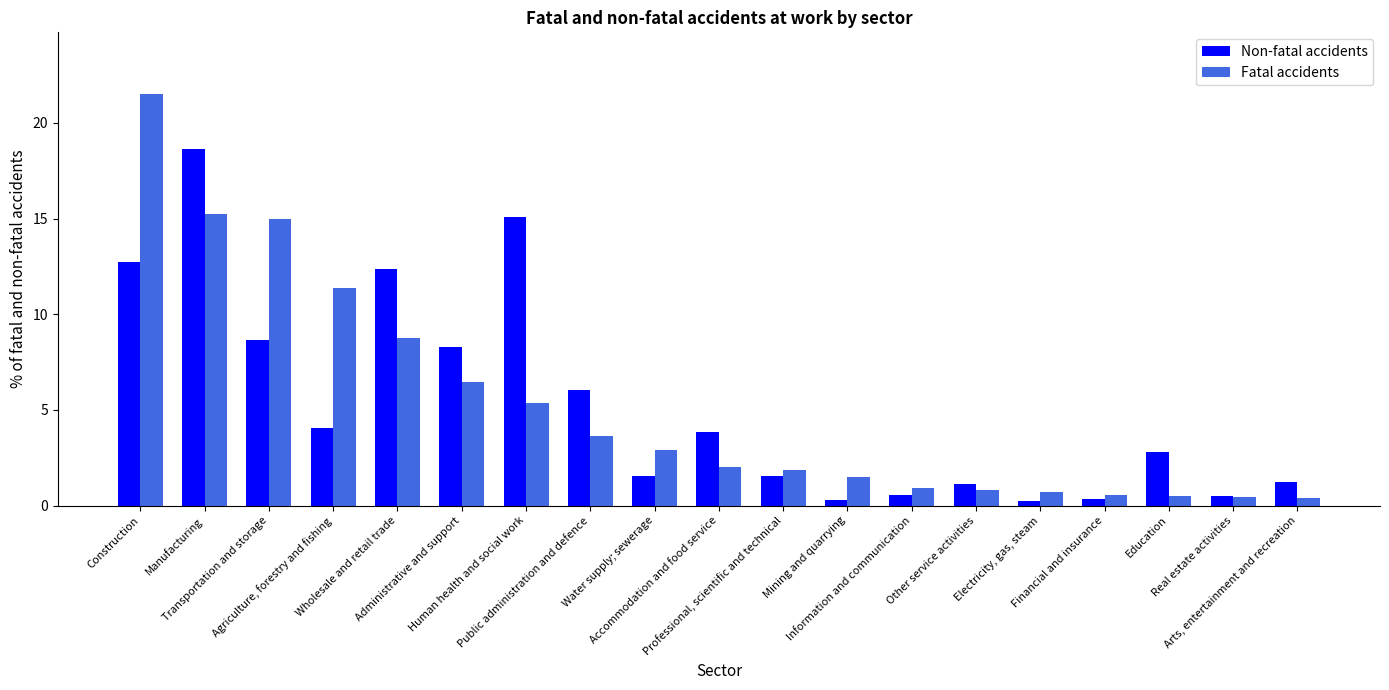

What is the spread (max minus min) of values at Manufacturing?

3.4